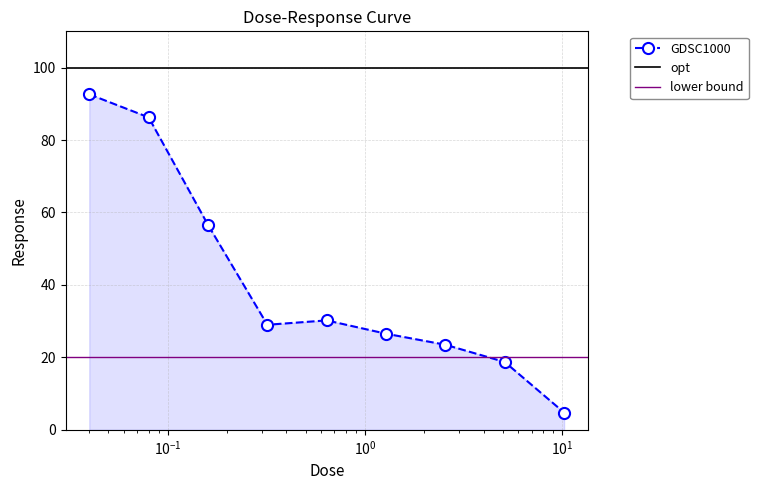

What position from the left is 2.56?

7